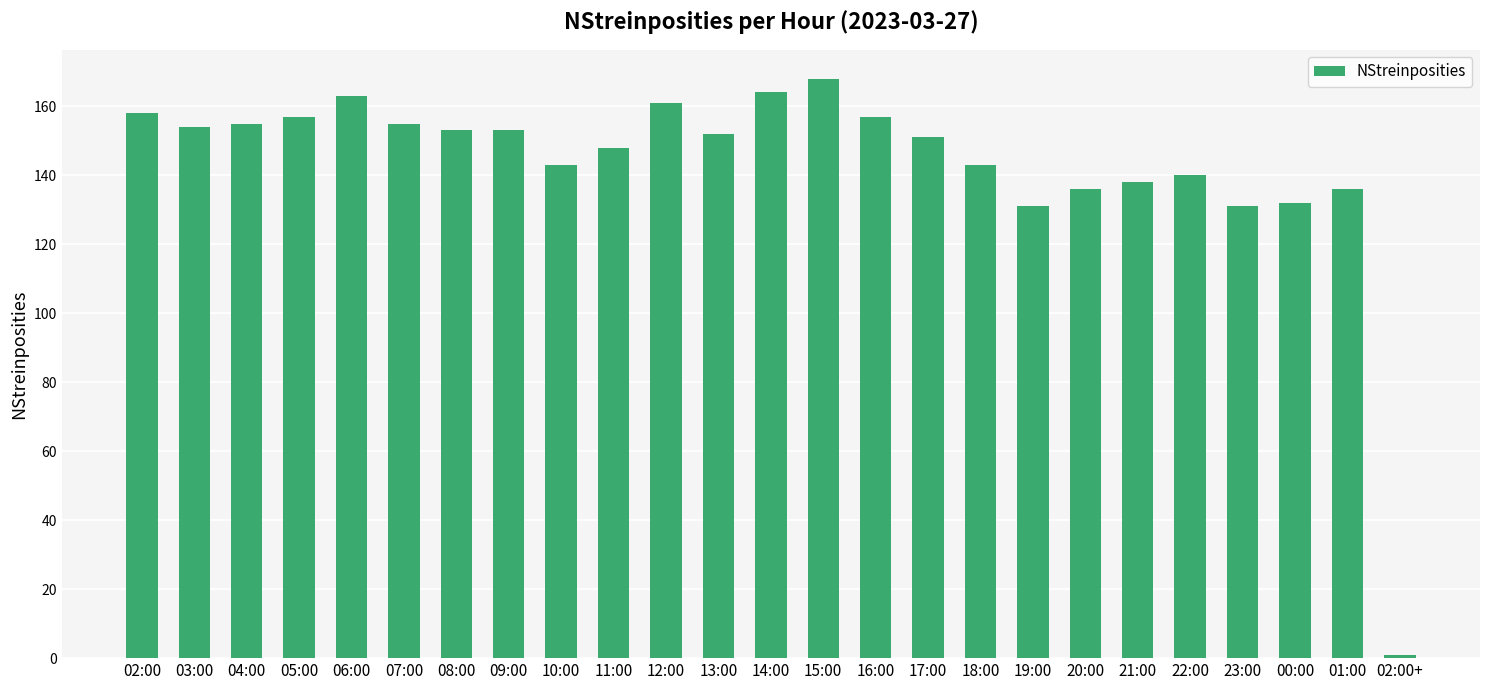

How many bars are there in total?

25